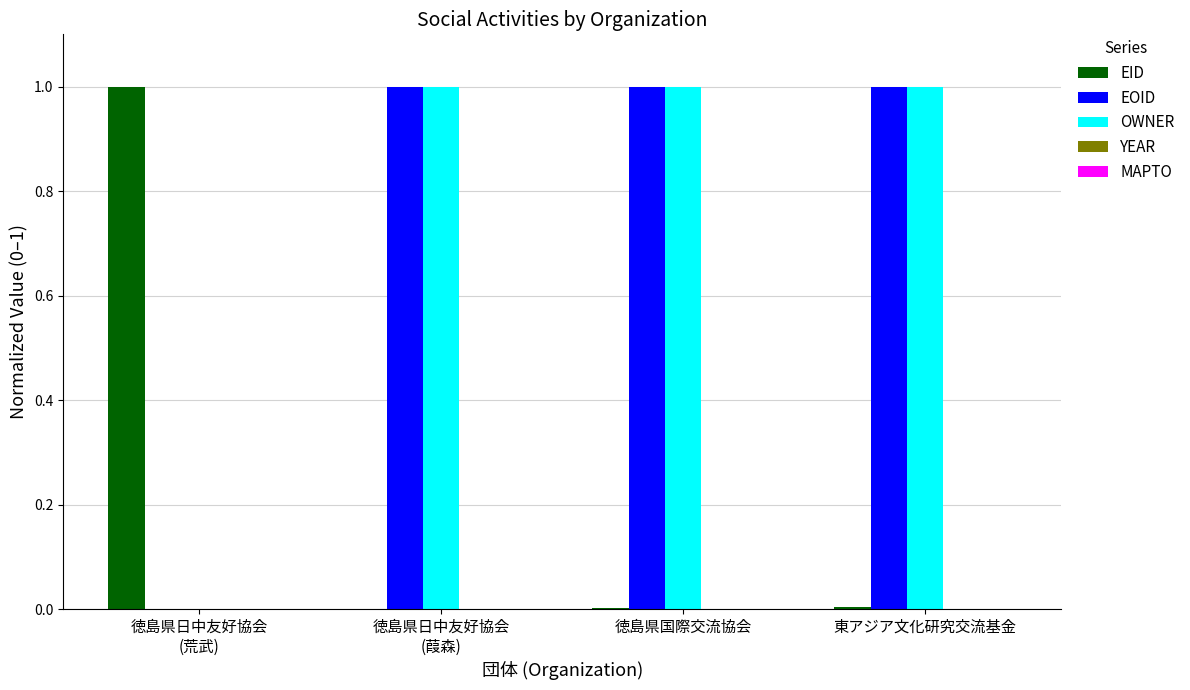

True or false: OWNER has a value of 0.5 at 東アジア文化研究交流基金.

False